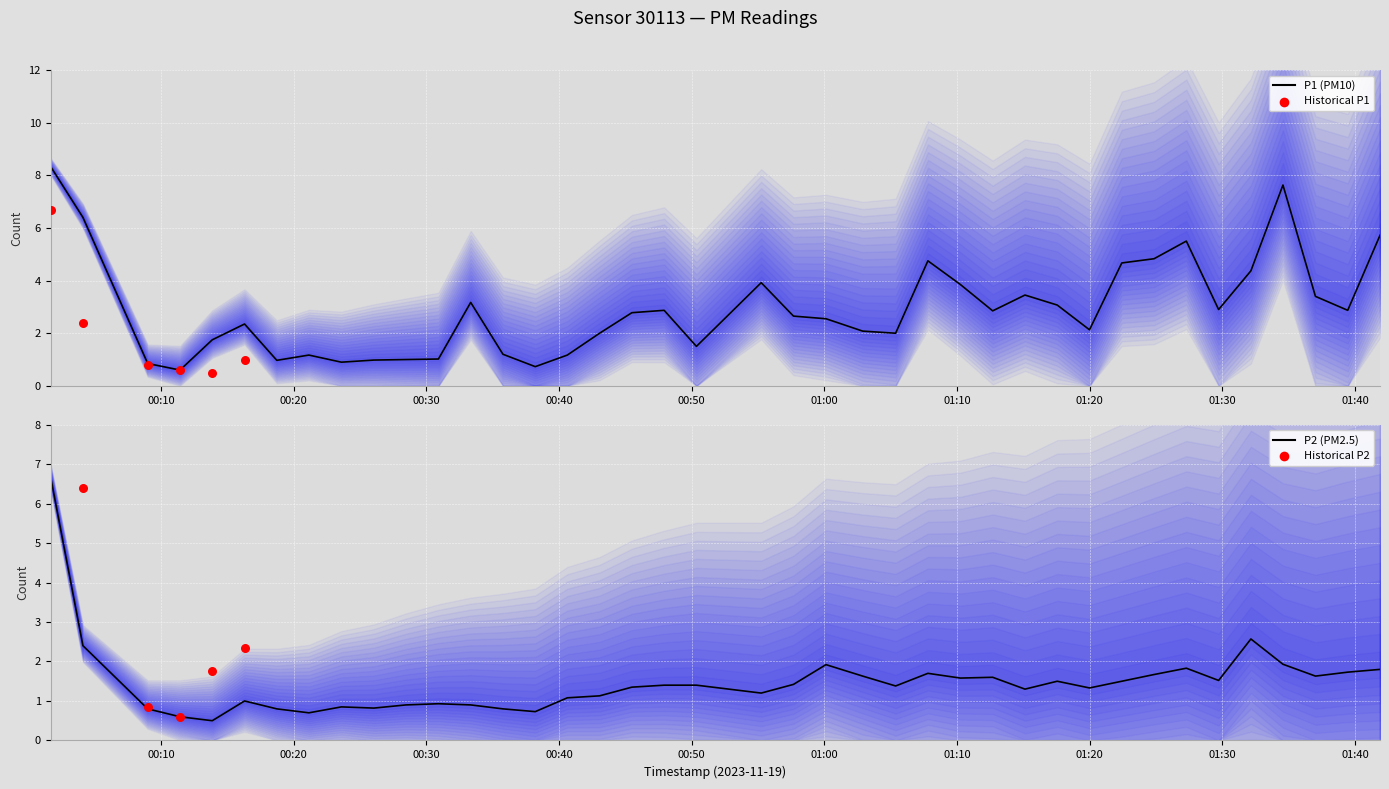

What is the lowest value of the P1 (PM10) series?

0.6